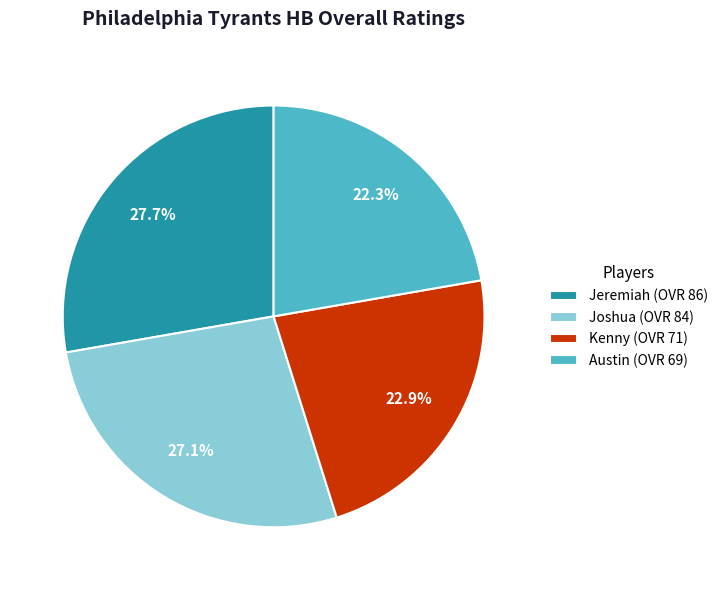

Approximately how many times larger is the value at Joshua (OVR 84) compared to Jeremiah (OVR 86)?

1.0